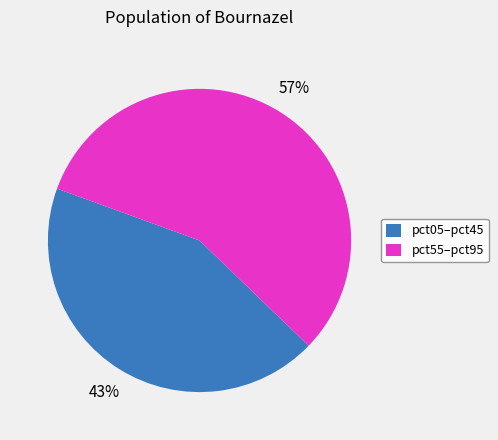

Between pct55–pct95 and pct05–pct45, which is larger?

pct55–pct95